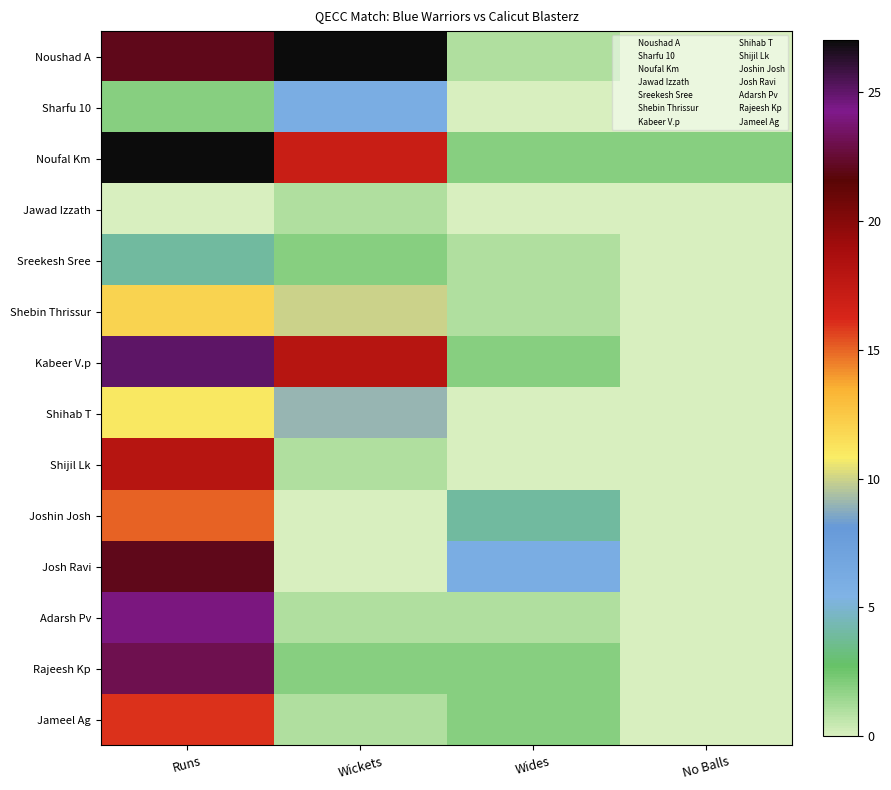

At how many categories does at least one series exceed 4?

3